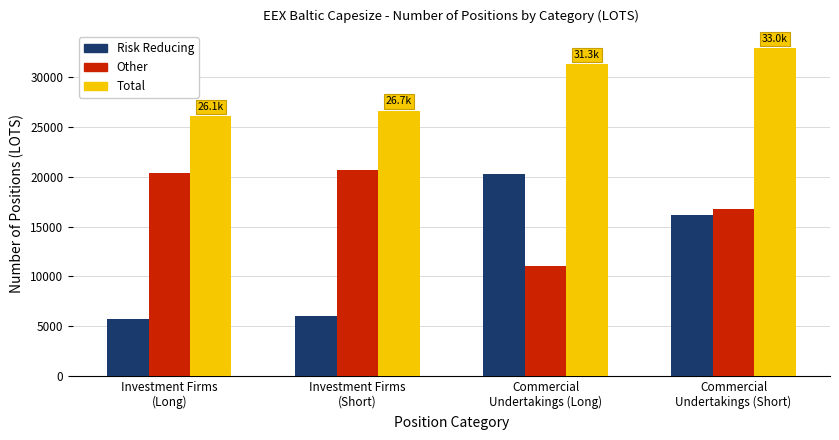

How many data points in Risk Reducing are less than 16166?

2